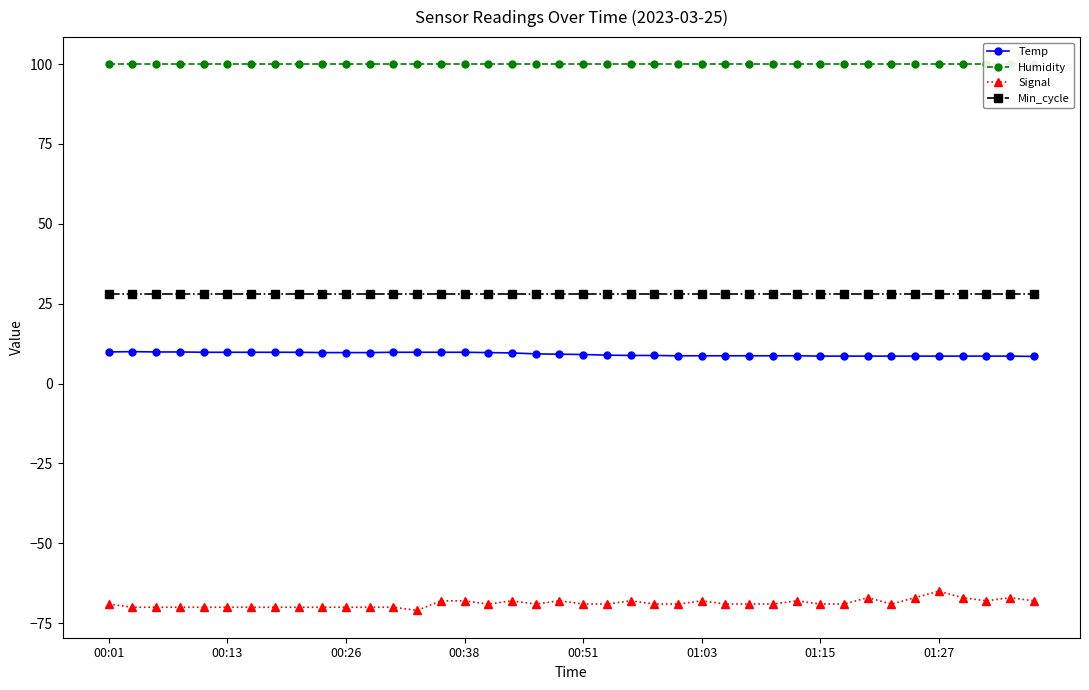

Reading left to right, extract all data points from this chart.

Temp: 9.9	10.0	9.9	9.9	9.8	9.8	9.8	9.8	9.8	9.7	9.7	9.7	9.8	9.8	9.8	9.8	9.7	9.6	9.3	9.2	9.1	8.9	8.8	8.8	8.7	8.7	8.7	8.7	8.7	8.7	8.6	8.6	8.6	8.6	8.6	8.6	8.6	8.6	8.6	8.5
Humidity: 99.9	99.9	99.9	99.9	99.9	99.9	99.9	99.9	99.9	99.9	99.9	99.9	99.9	99.9	99.9	99.9	99.9	99.9	99.9	99.9	99.9	99.9	99.9	99.9	99.9	99.9	99.9	99.9	99.9	99.9	99.9	99.9	99.9	99.9	99.9	99.9	99.9	99.9	99.9	99.9
Signal: -69.0	-70.0	-70.0	-70.0	-70.0	-70.0	-70.0	-70.0	-70.0	-70.0	-70.0	-70.0	-70.0	-71.0	-68.0	-68.0	-69.0	-68.0	-69.0	-68.0	-69.0	-69.0	-68.0	-69.0	-69.0	-68.0	-69.0	-69.0	-69.0	-68.0	-69.0	-69.0	-67.0	-69.0	-67.0	-65.0	-67.0	-68.0	-67.0	-68.0
Min_cycle: 28.0	28.0	28.0	28.0	28.0	28.0	28.0	28.0	28.0	28.0	28.0	28.0	28.0	28.0	28.0	28.0	28.0	28.0	28.0	28.0	28.0	28.0	28.0	28.0	28.0	28.0	28.0	28.0	28.0	28.0	28.0	28.0	28.0	28.0	28.0	28.0	28.0	28.0	28.0	28.0